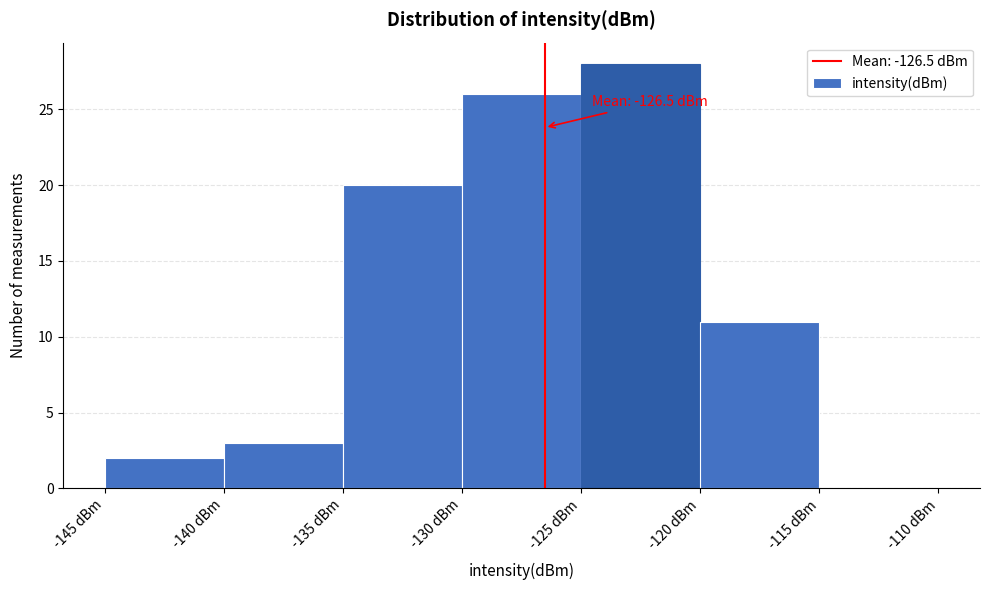

Which range on the x-axis has the tallest bar?

-125 to -120